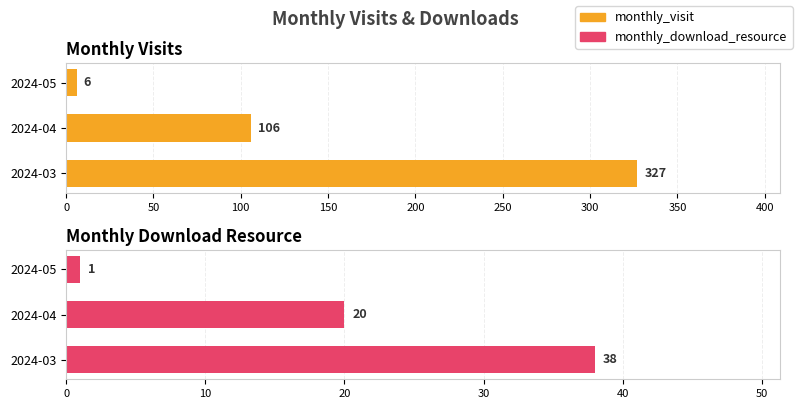

Between 2024-04 and 2024-05, which series saw the biggest shift?

monthly_visit